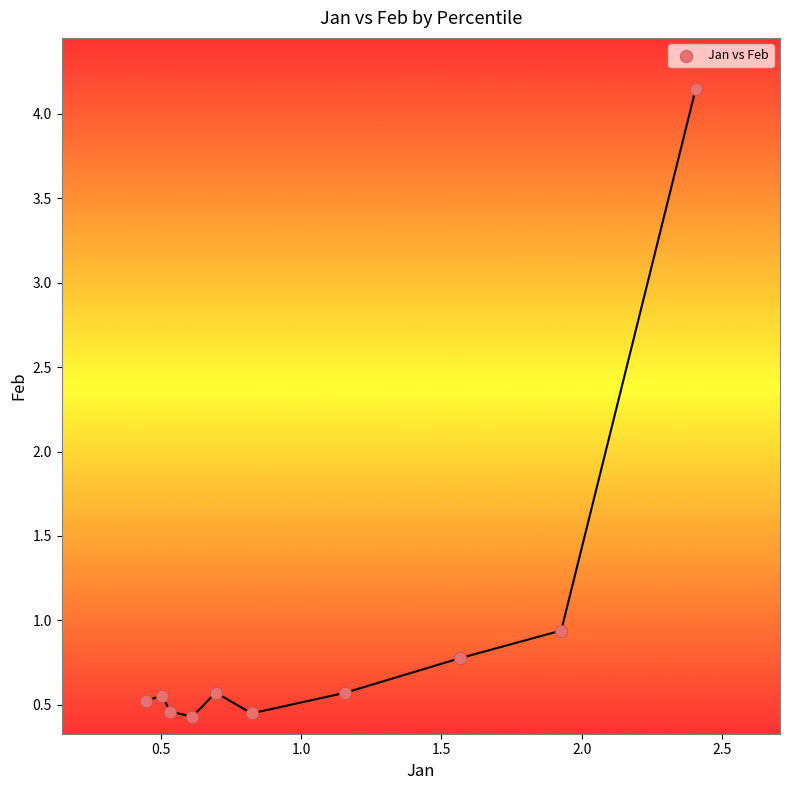

What Y value in the scatter plot is closest to 2?

0.9